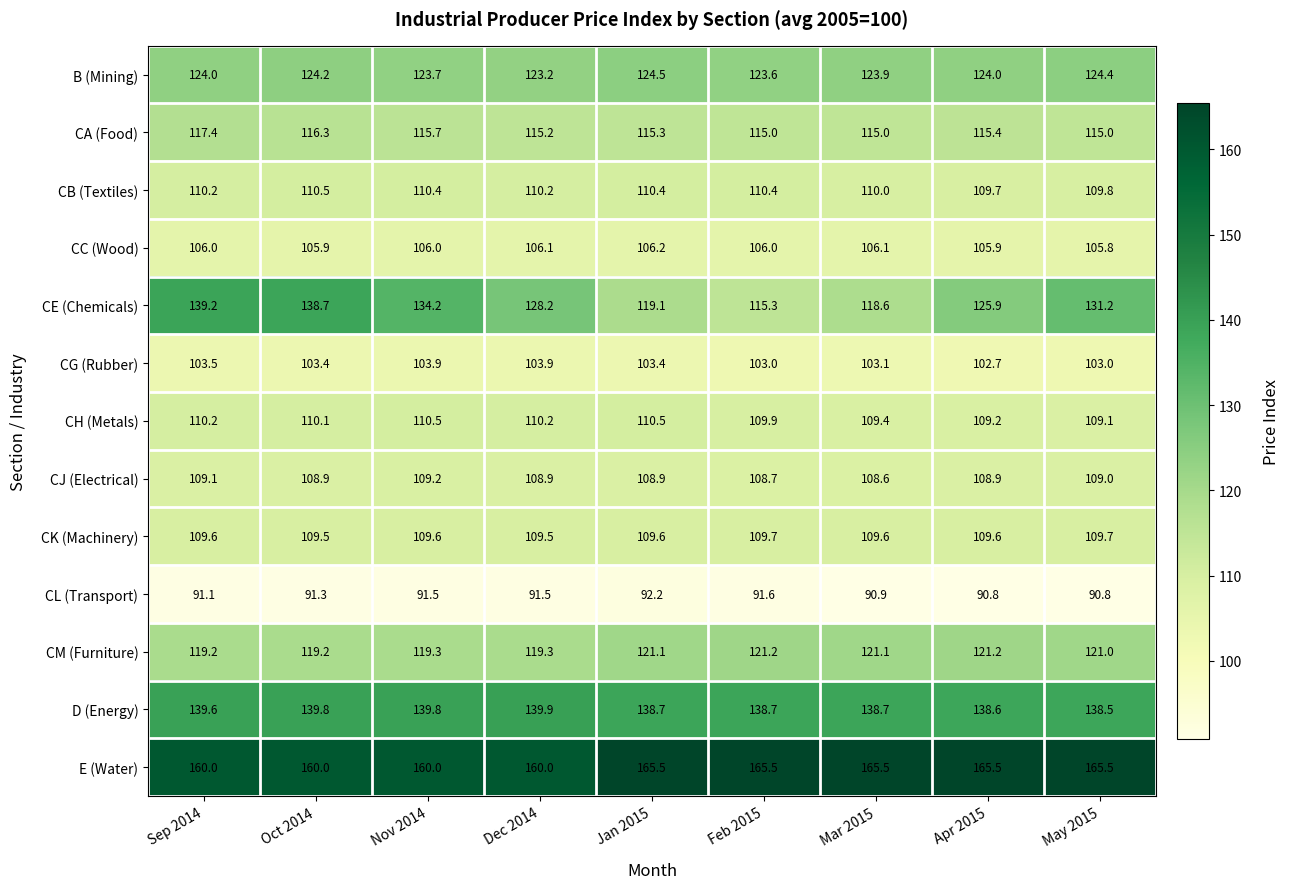

Count the CC (Wood) values in the range 105 to 106.

6